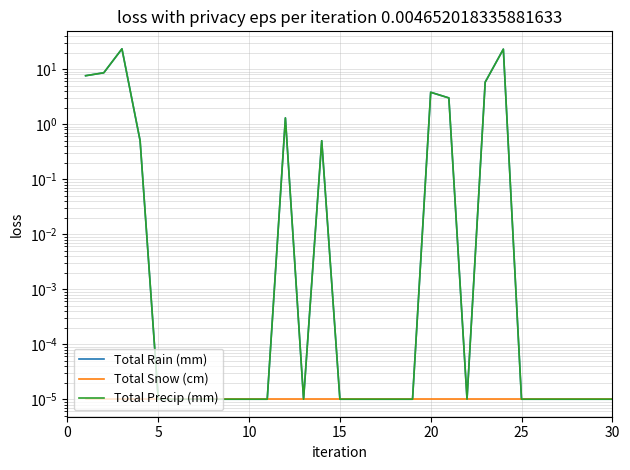

What is the greatest value displayed?

23.4